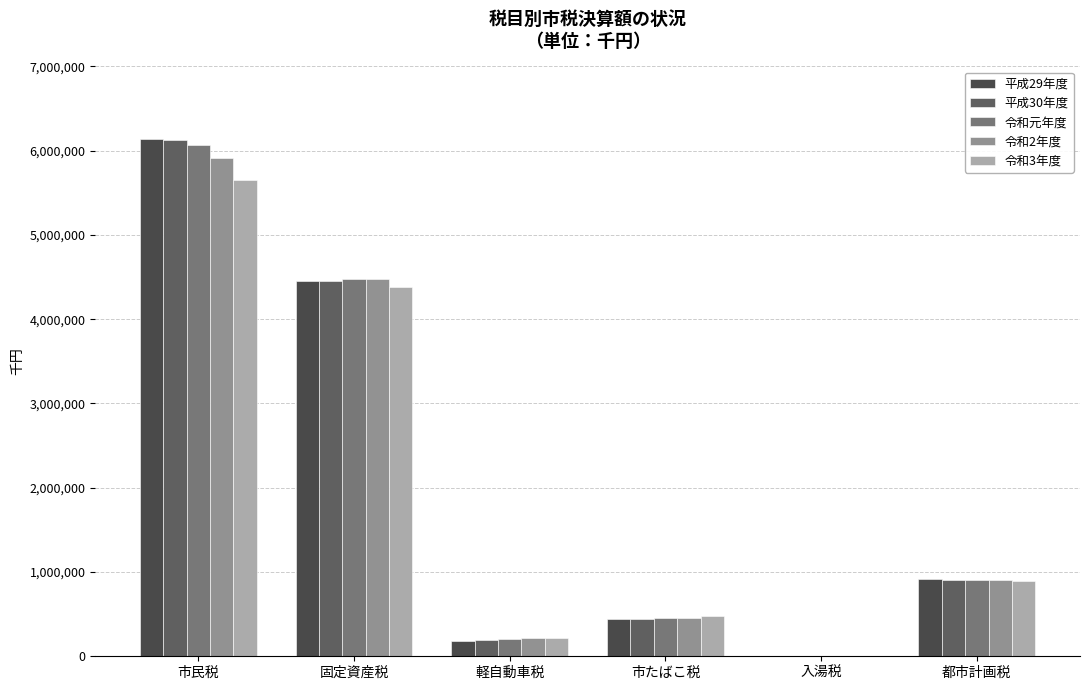

Is it true that 平成29年度 equals 4459513 at 固定資産税?

True